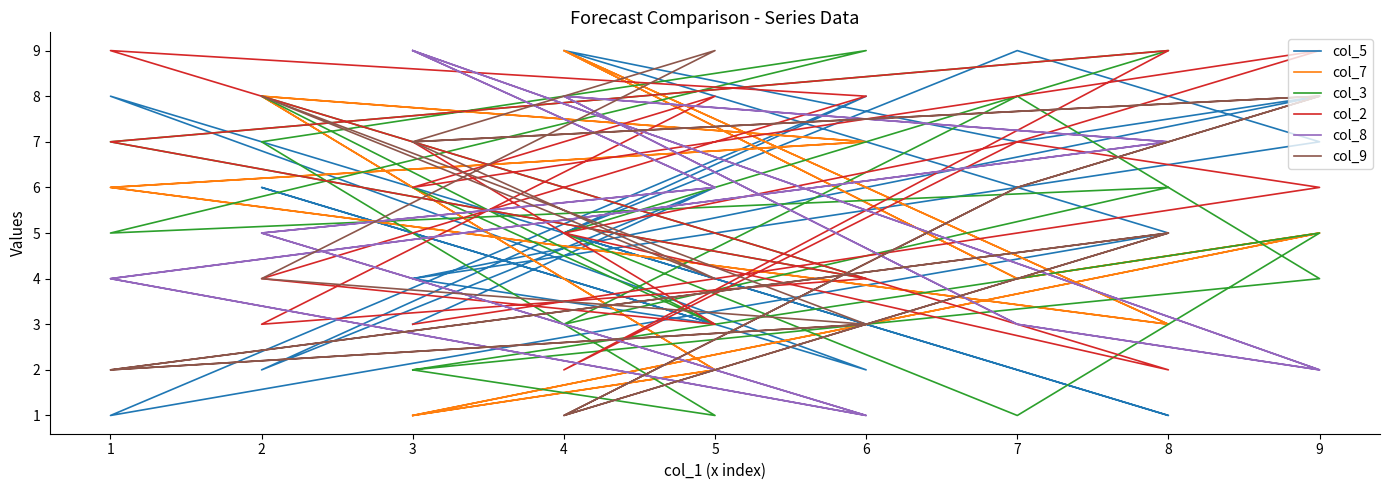

What is the smallest value displayed?

1